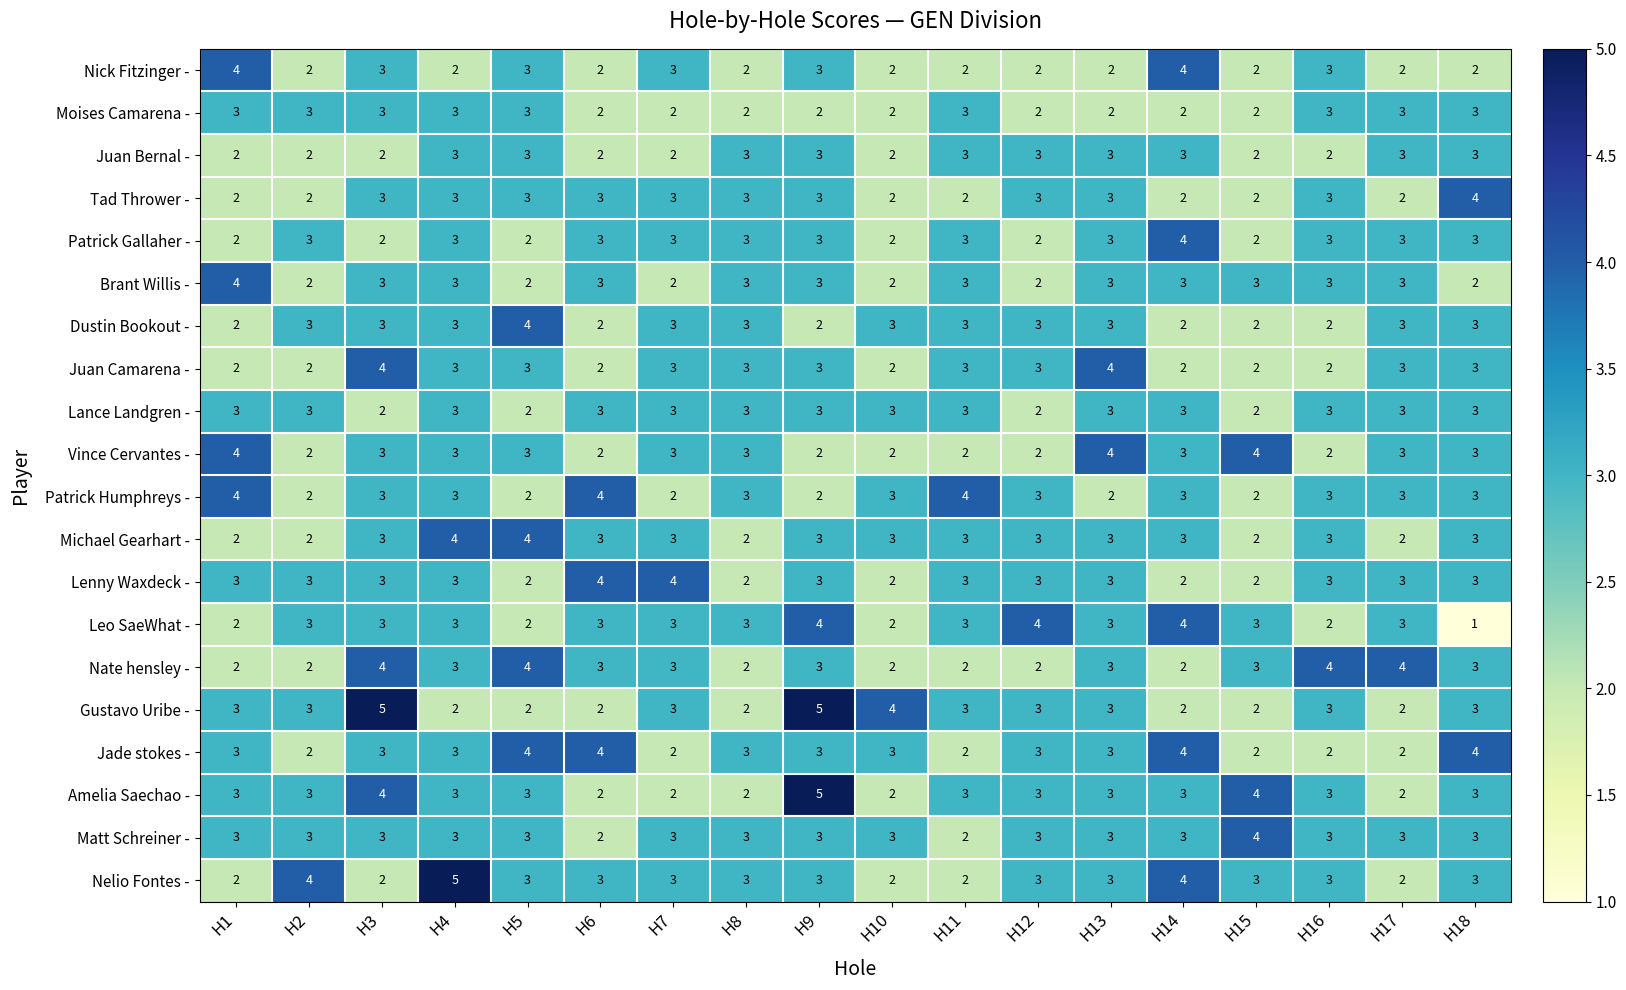

Is the value of Juan Camarena - at H10 greater than the value of Brant Willis - at H15?

No